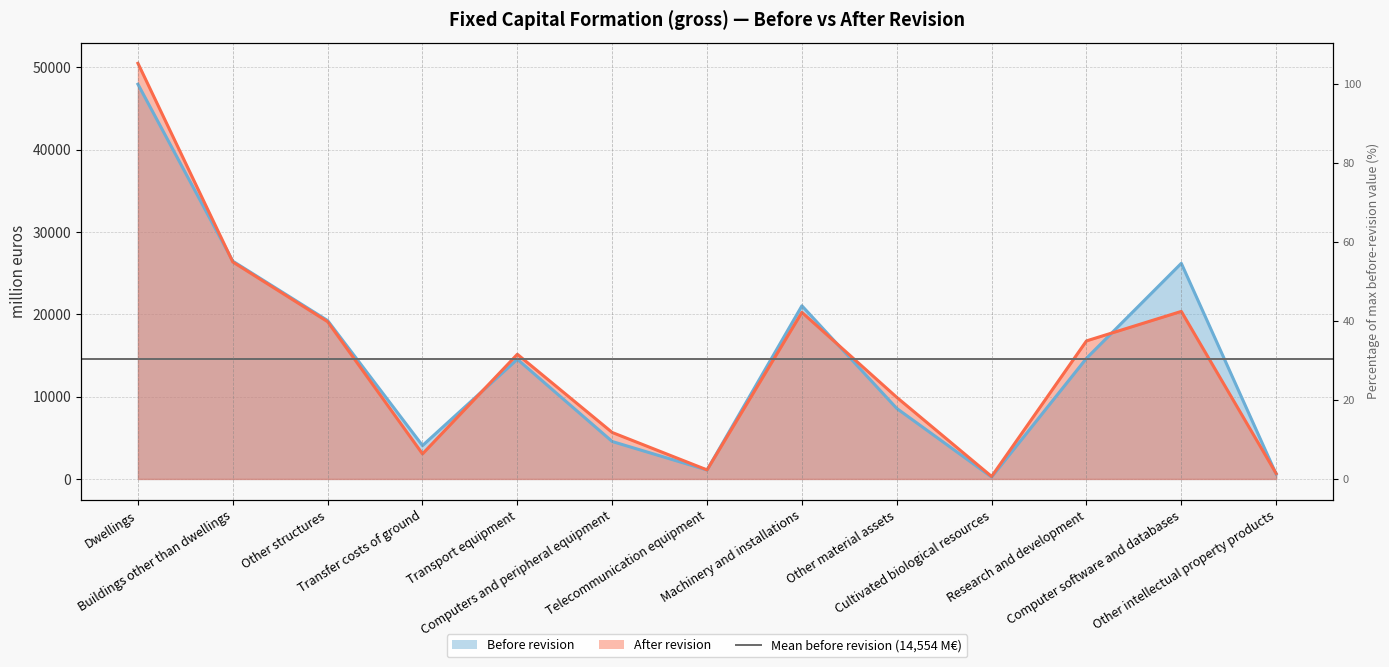

Which series has the largest range (max minus min)?

After revision